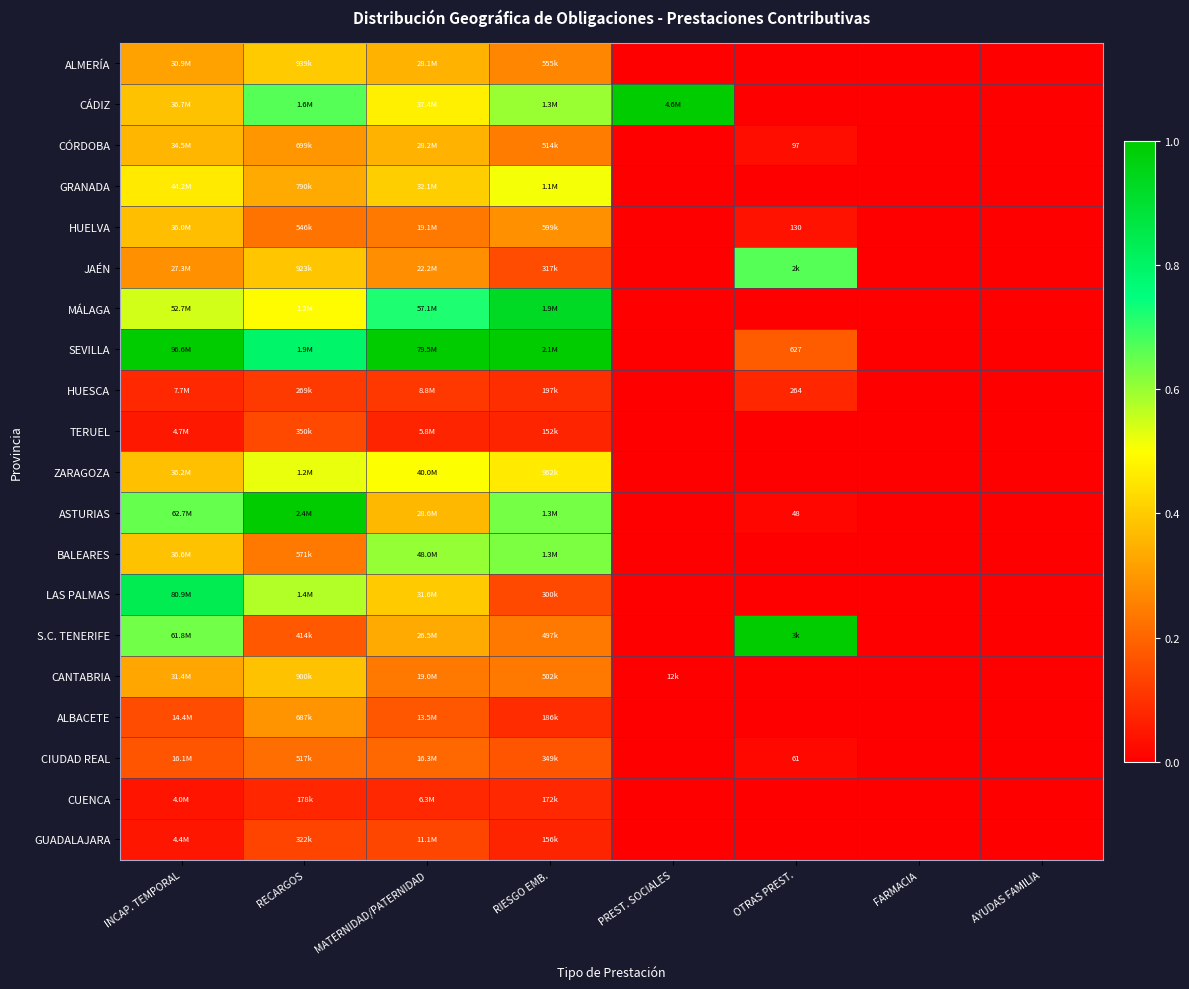

Which category has the lowest value in the CÓRDOBA series?

PREST. SOCIALES